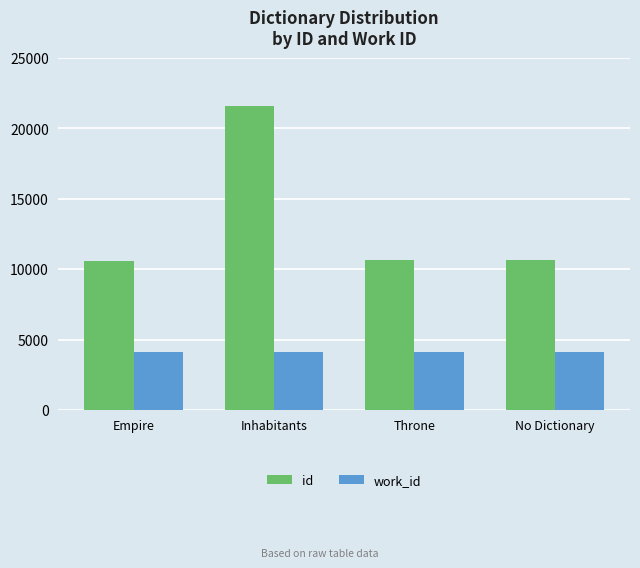

How many distinct data groups are displayed?

2